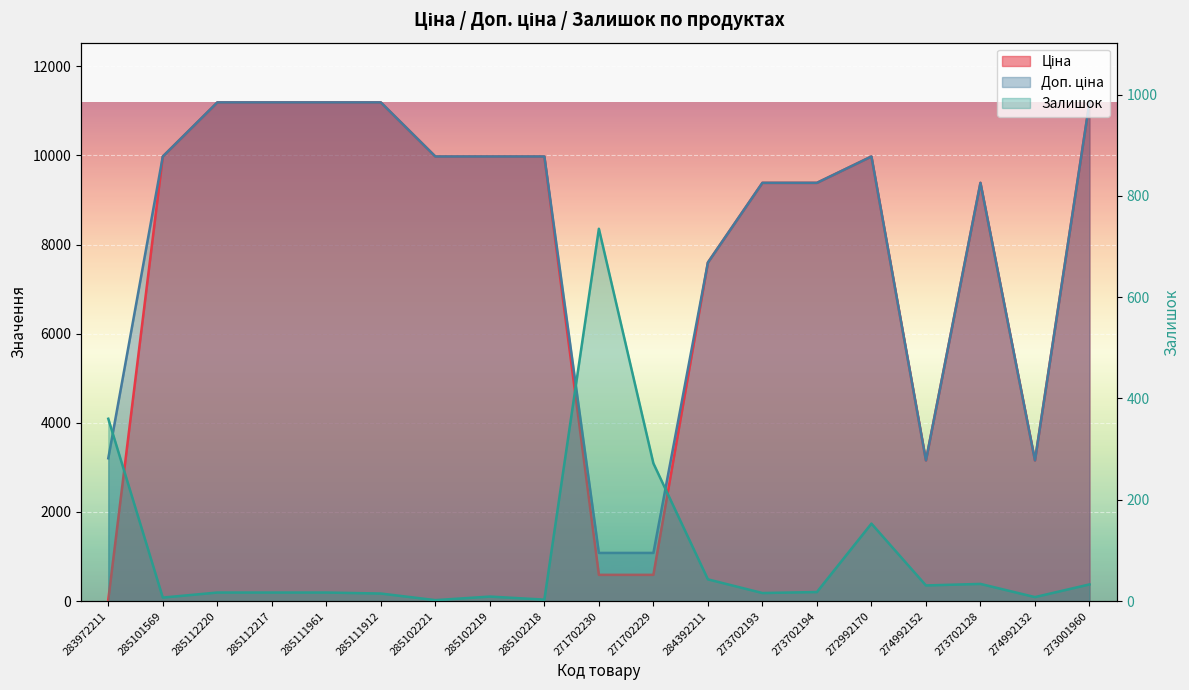

True or false: Доп. ціна has a value of 3195.8 at 285102218.

False